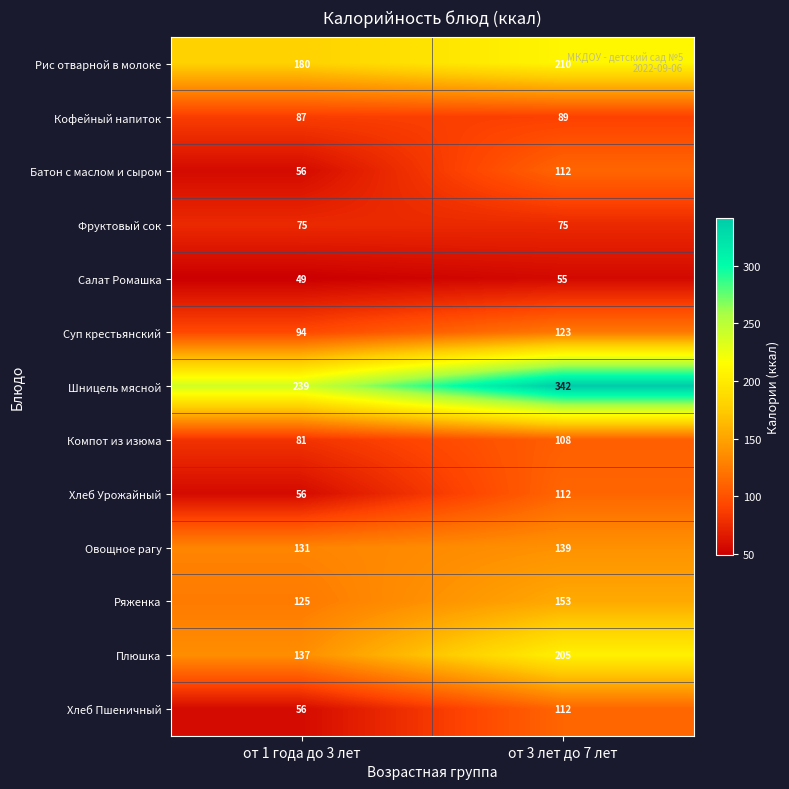

What is the lowest value of the Кофейный напиток series?

87